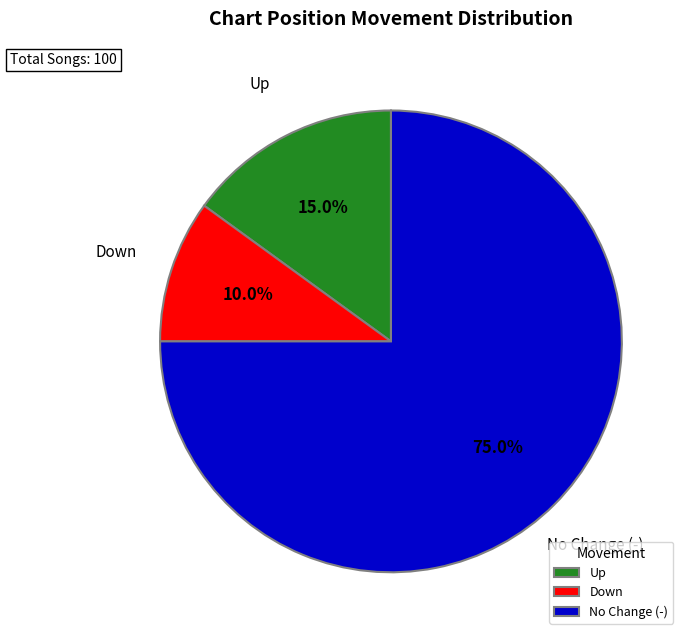

Is there any slice that represents more than half of the pie?

Yes